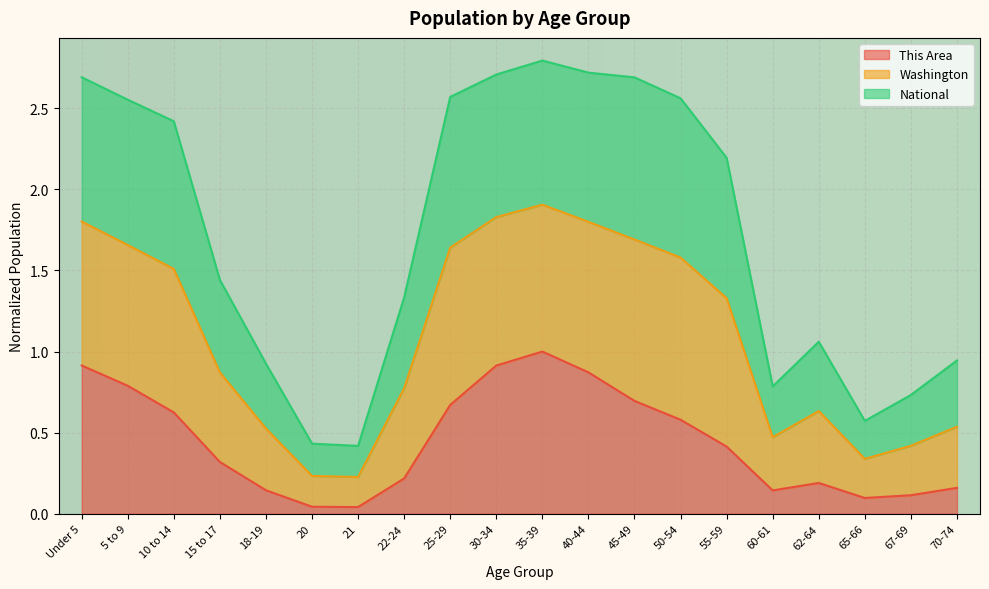

At which label does This Area reach its peak?

35-39